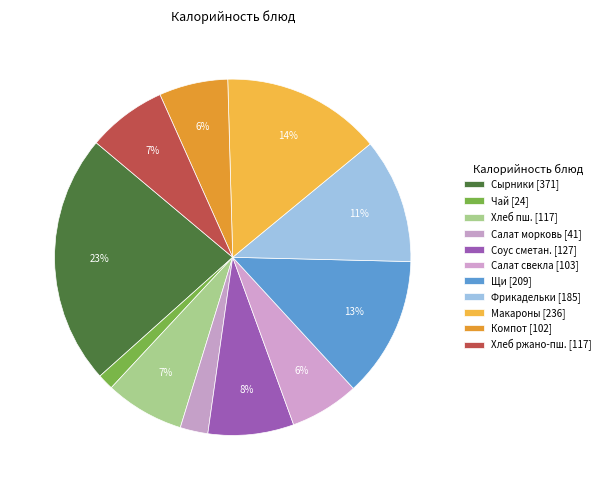

Count the number of slices in the pie.

11